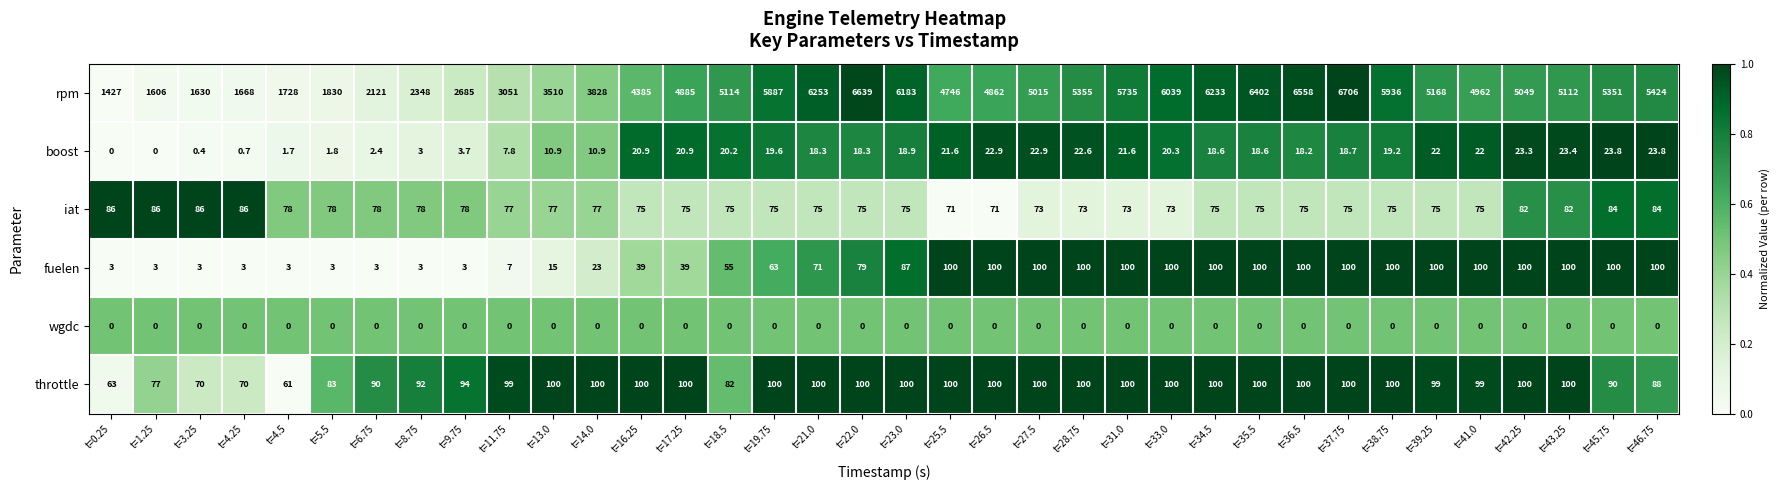

What is the total value across all series at t=38.75?

6230.2